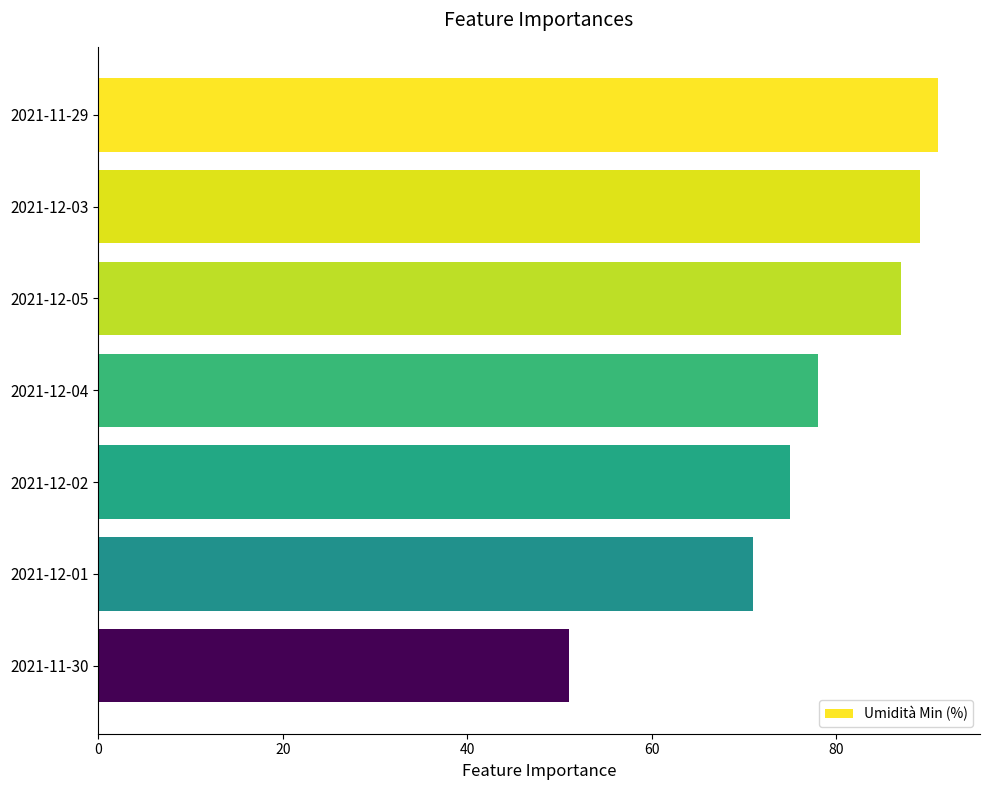

How many data points does each series have?

7